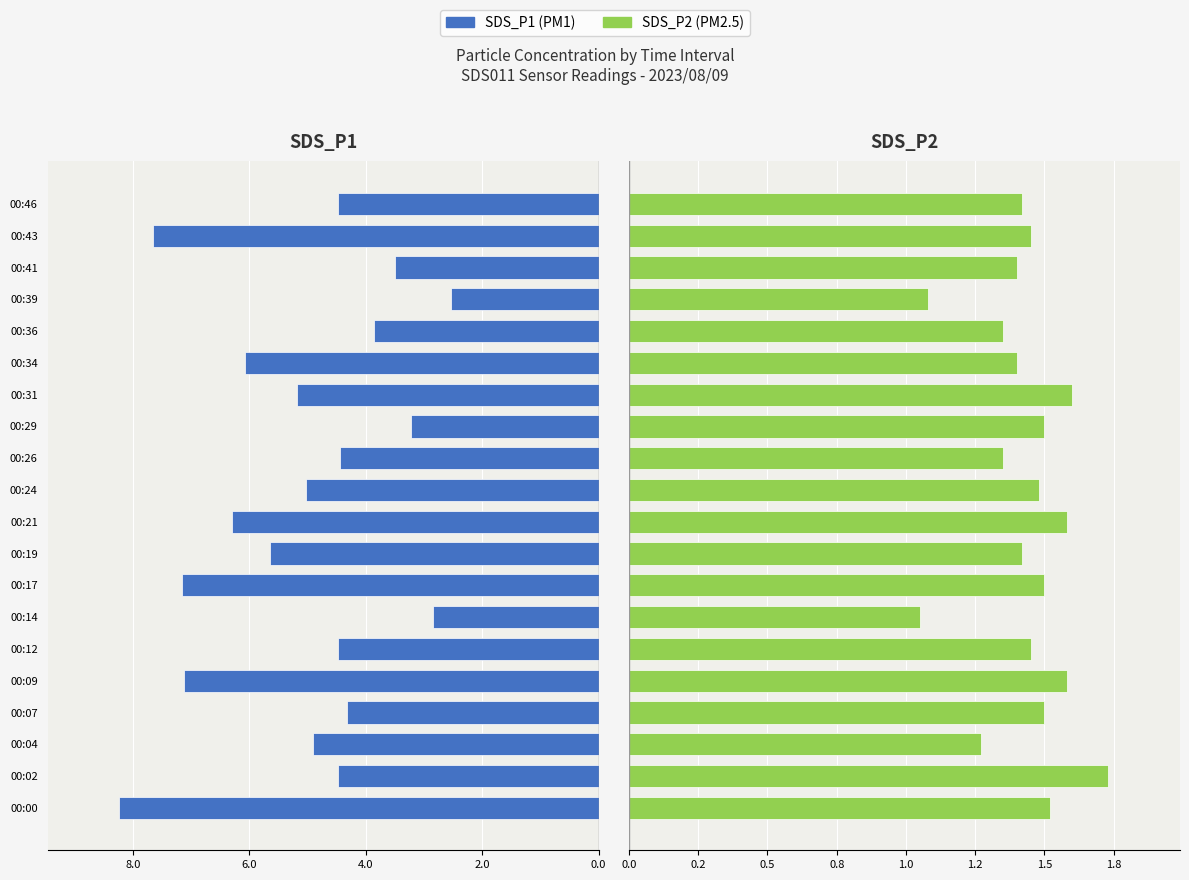

Is the value of SDS_P2 at 00:29 greater than the value of SDS_P1 at 00:26?

No